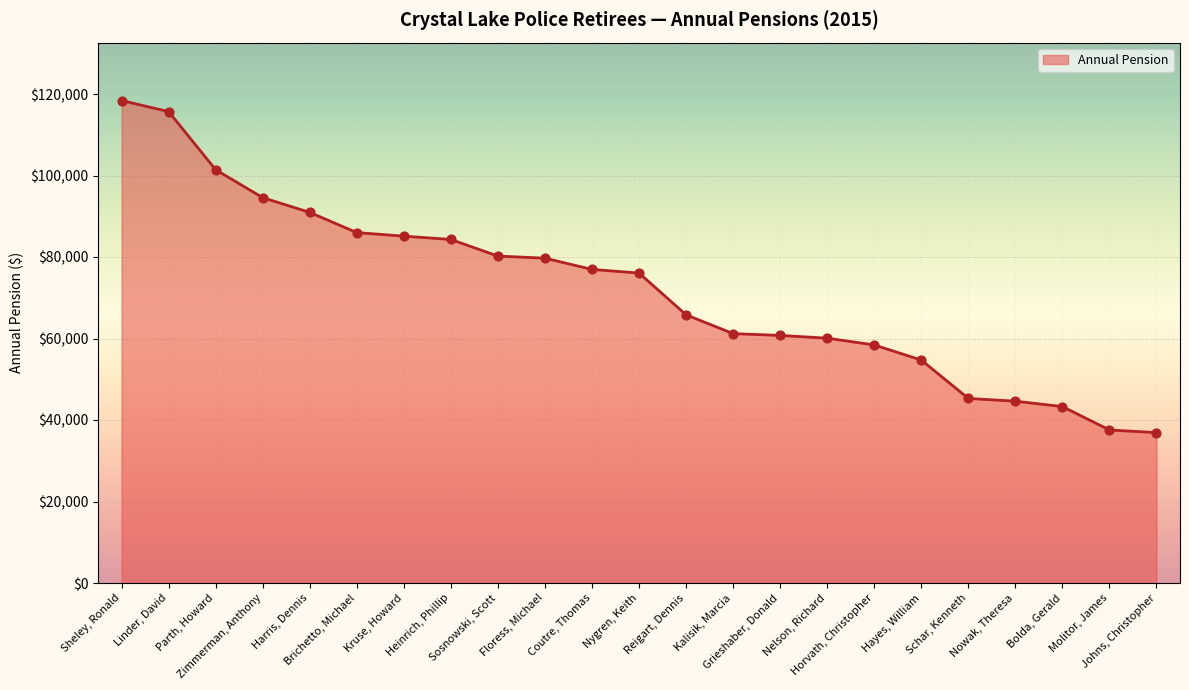

What is the change in value from Zimmerman, Anthony to Floress, Michael?

-14855.8